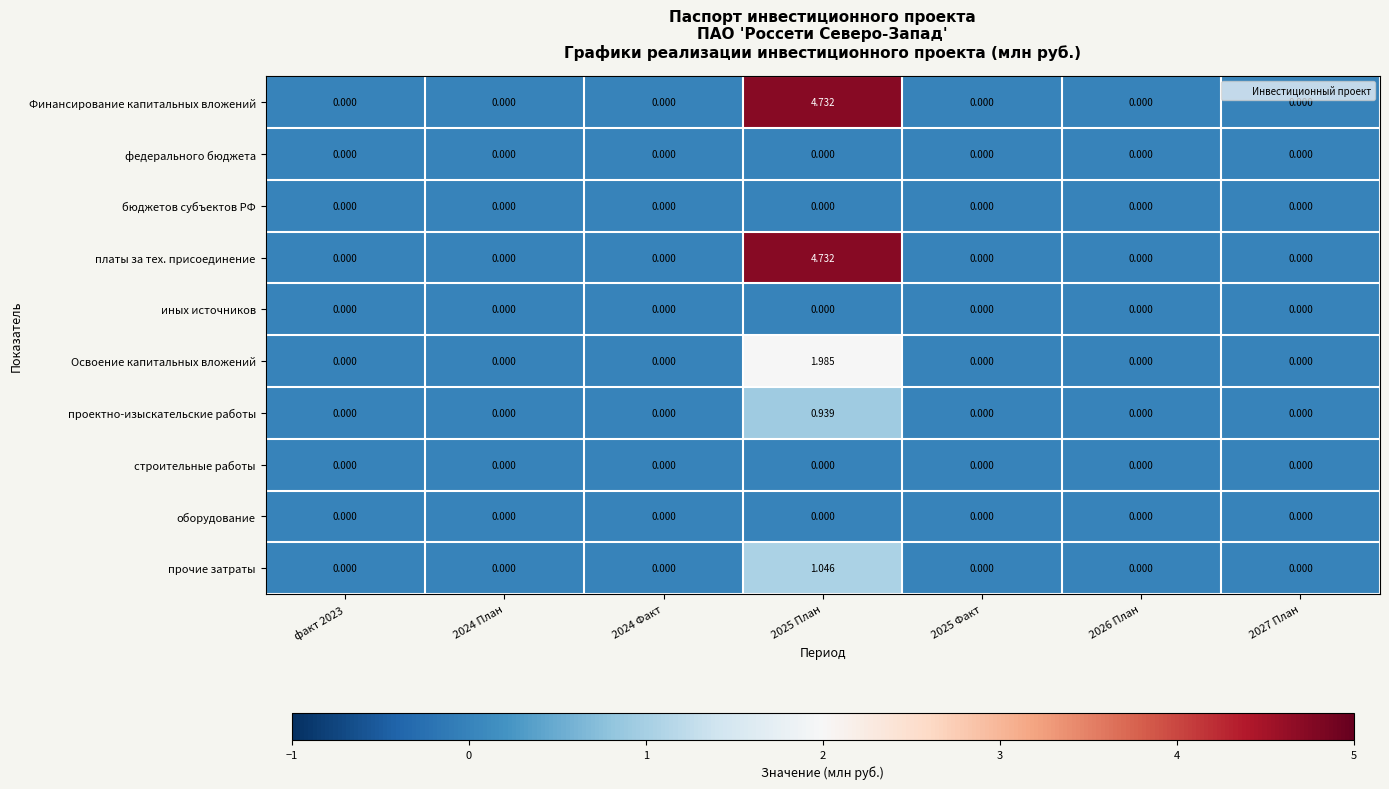

Which category has the highest value across all series?

2025 План